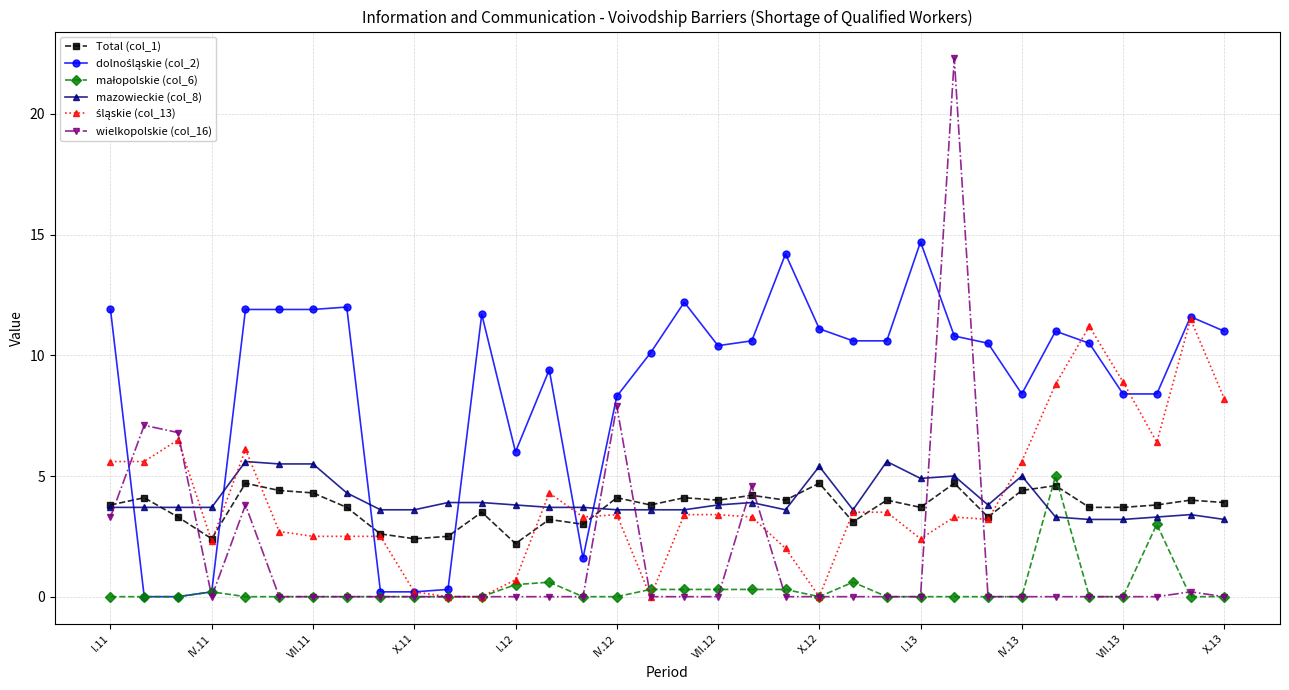

Which series has the largest range (max minus min)?

wielkopolskie (col_16)